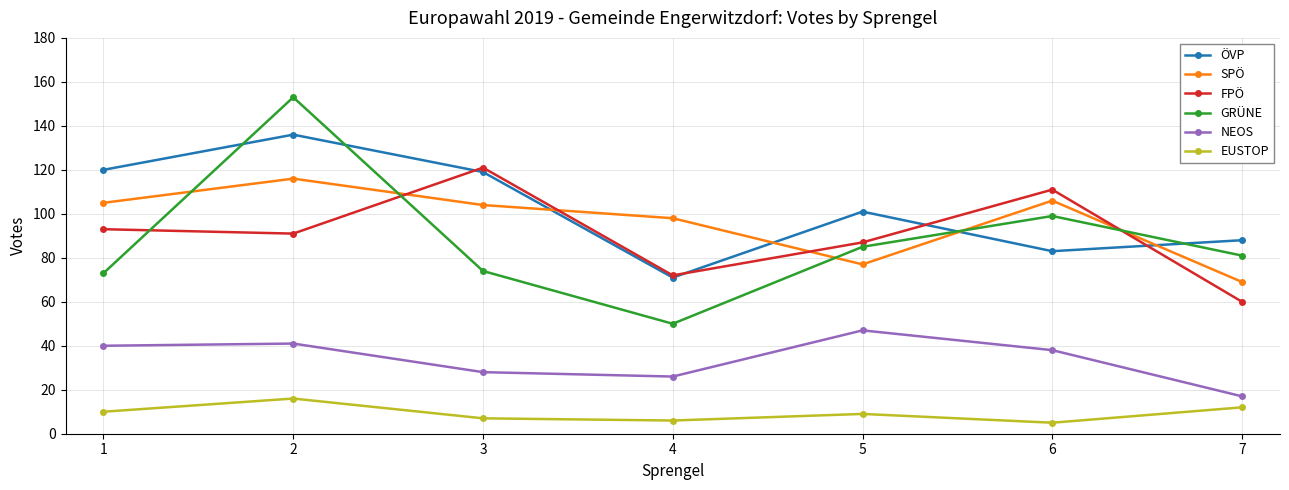

How many data points in ÖVP are less than 101?

3